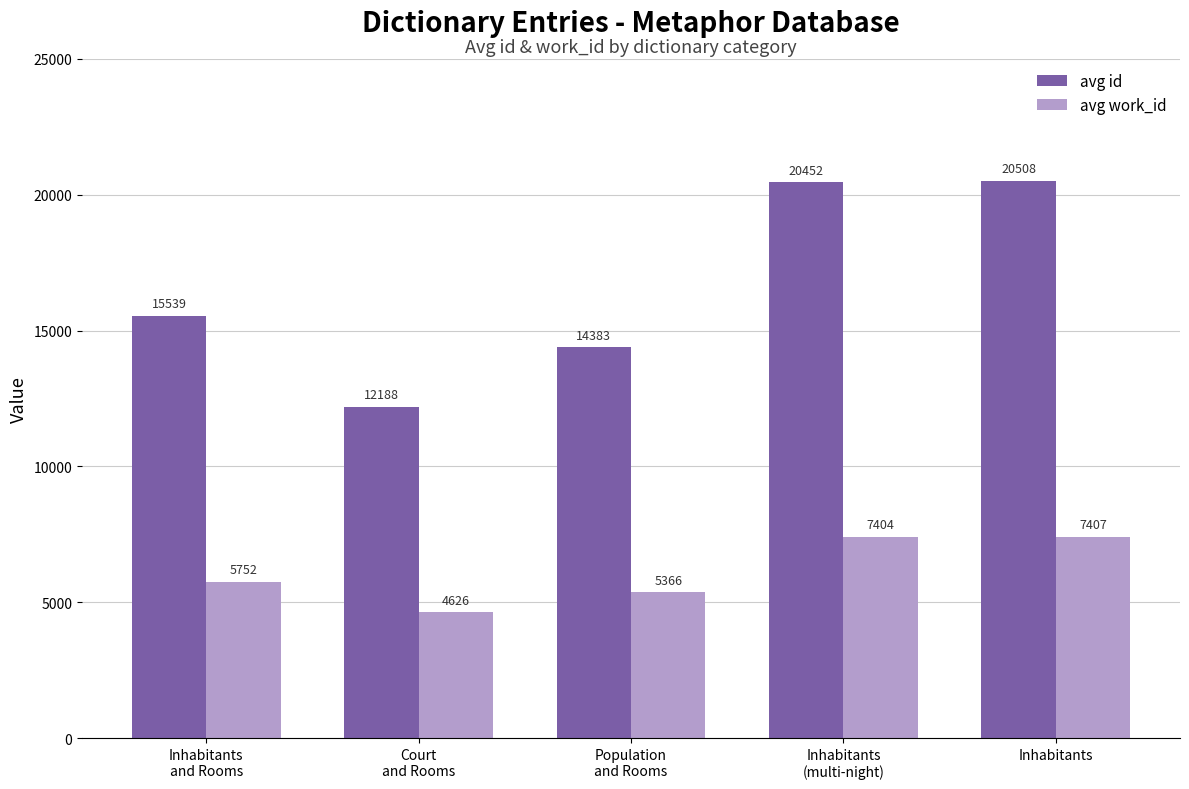

Rank the series at Inhabitants
(multi-night) from lowest to highest value.

avg work_id, avg id